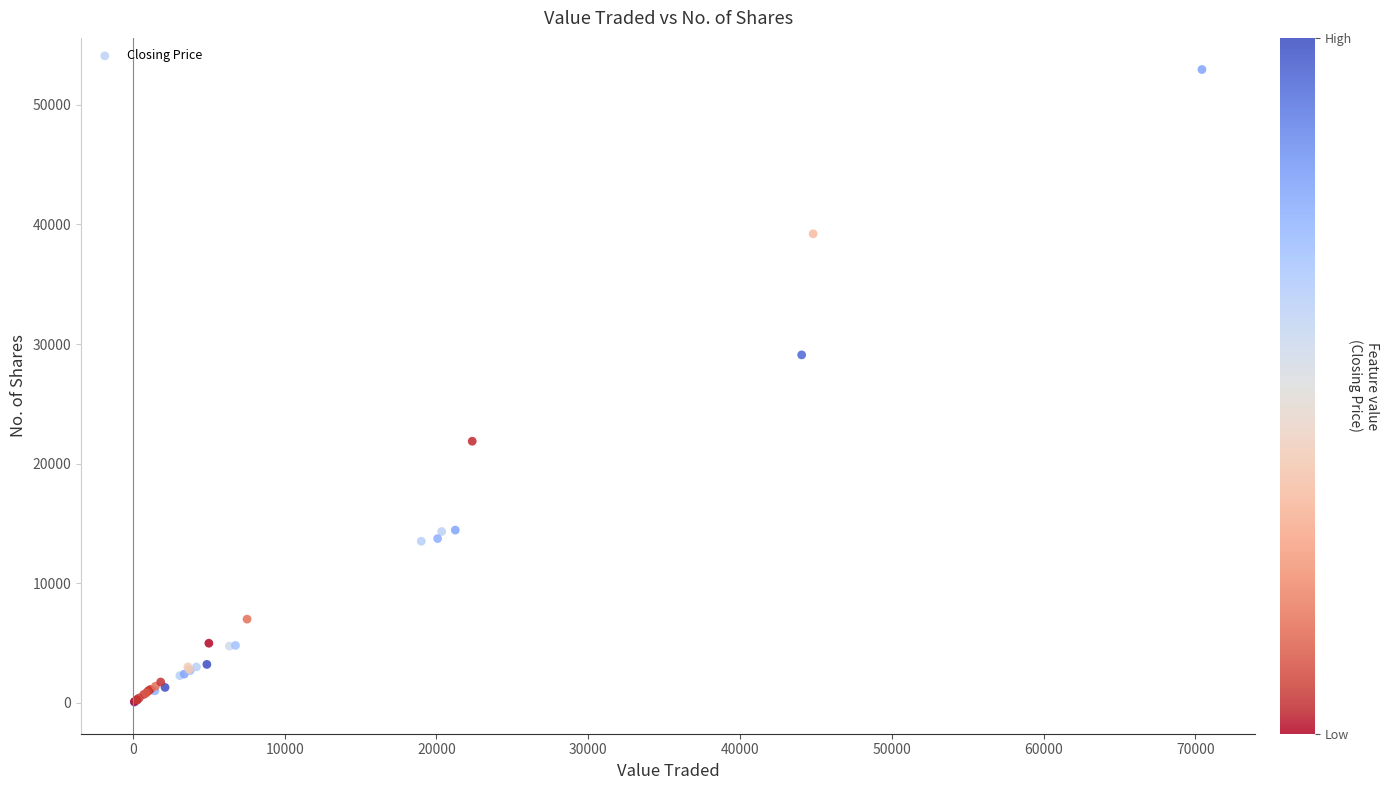

What Y value in the scatter plot is closest to 26509?

29094